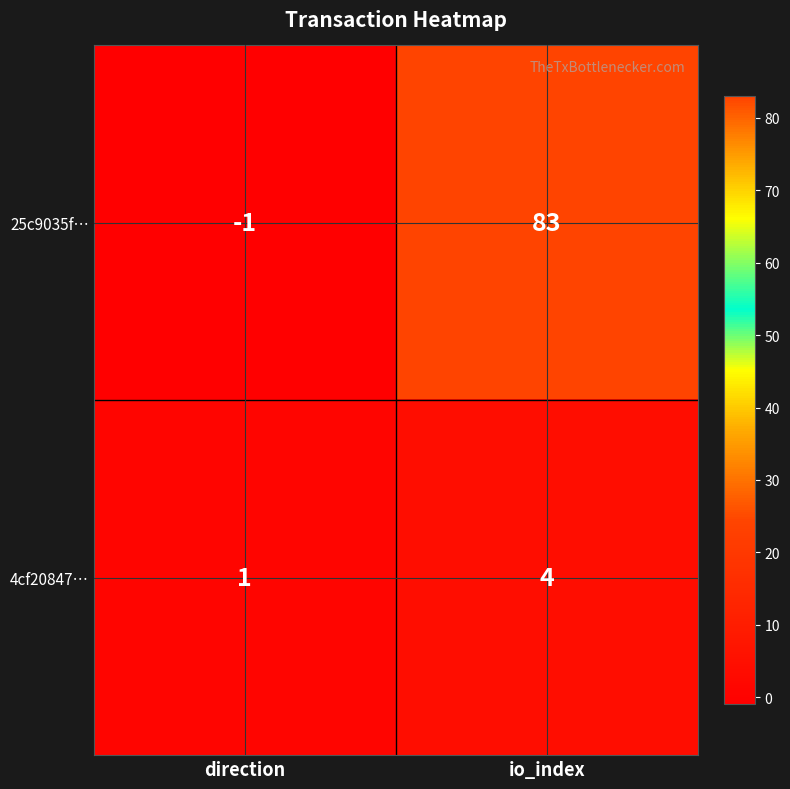

At io_index, list the series in order from smallest to largest.

4cf20847…, 25c9035f…